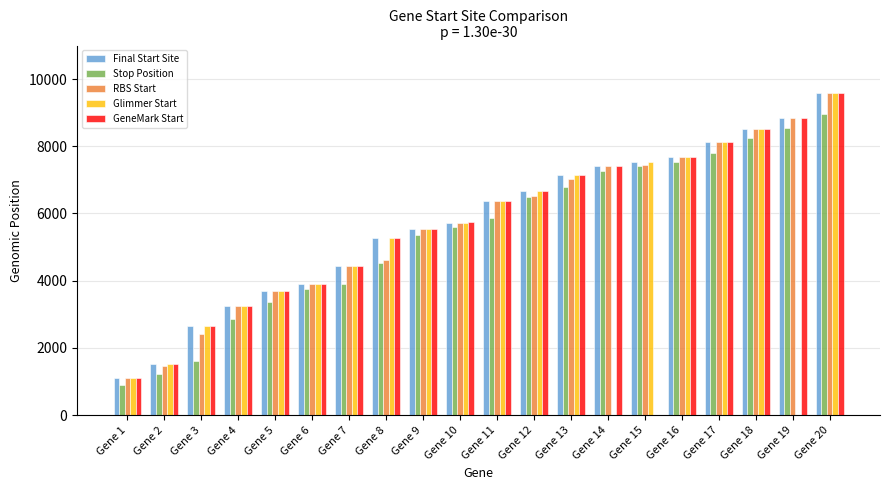

At which label does Glimmer Start reach its peak?

Gene 20